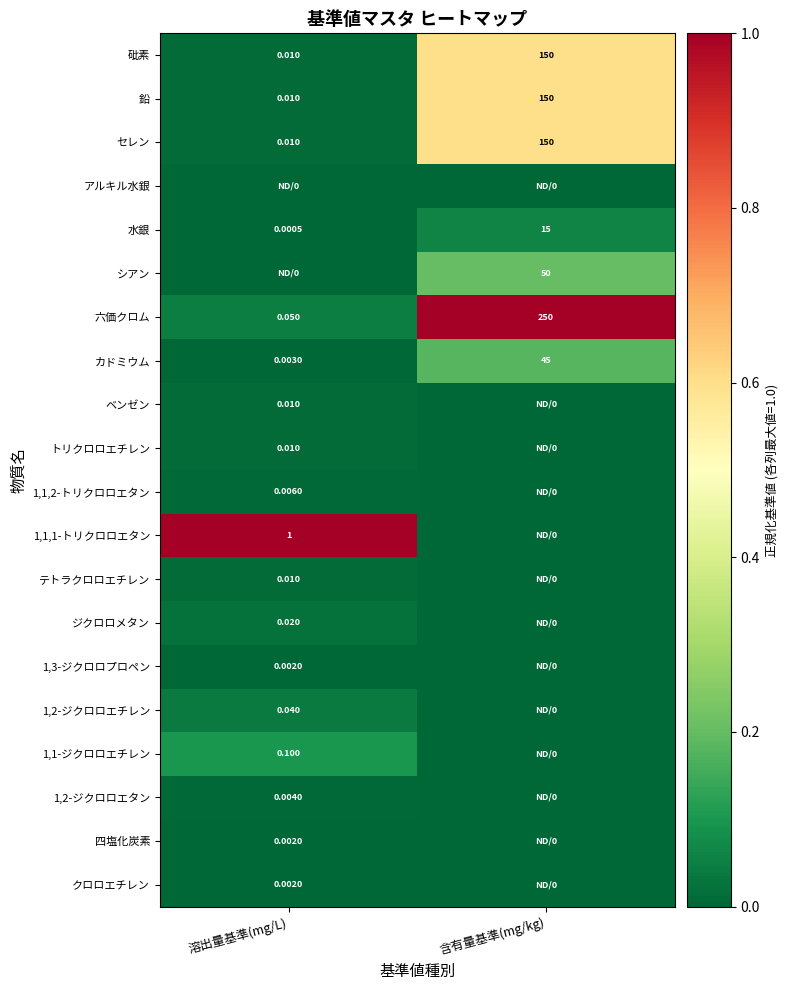

Where is カドミウム nearest to the value 22?

溶出量基準(mg/L)